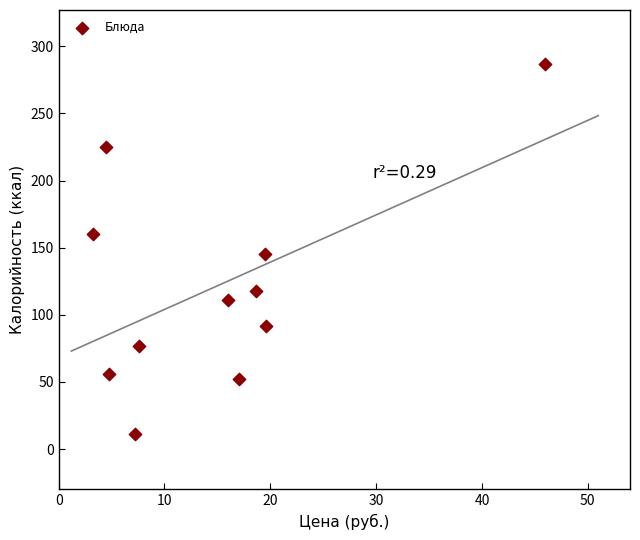

What Y value in the scatter plot is closest to 149?

145.0